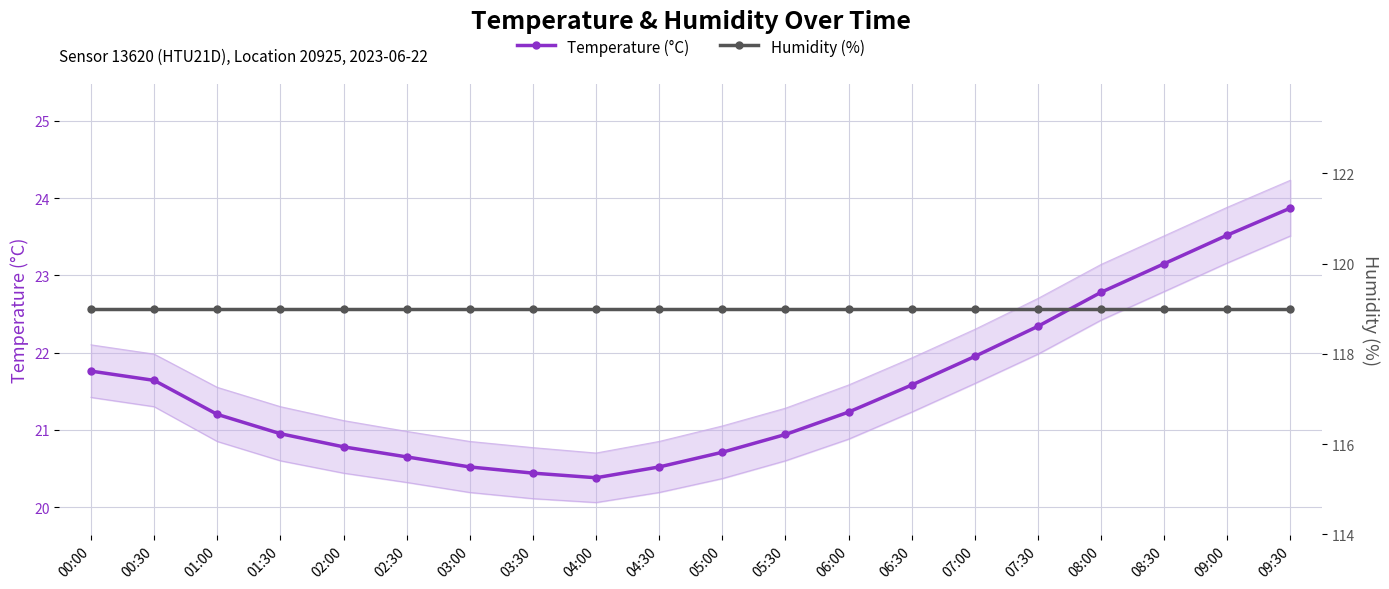

How many lines are shown in the chart?

2